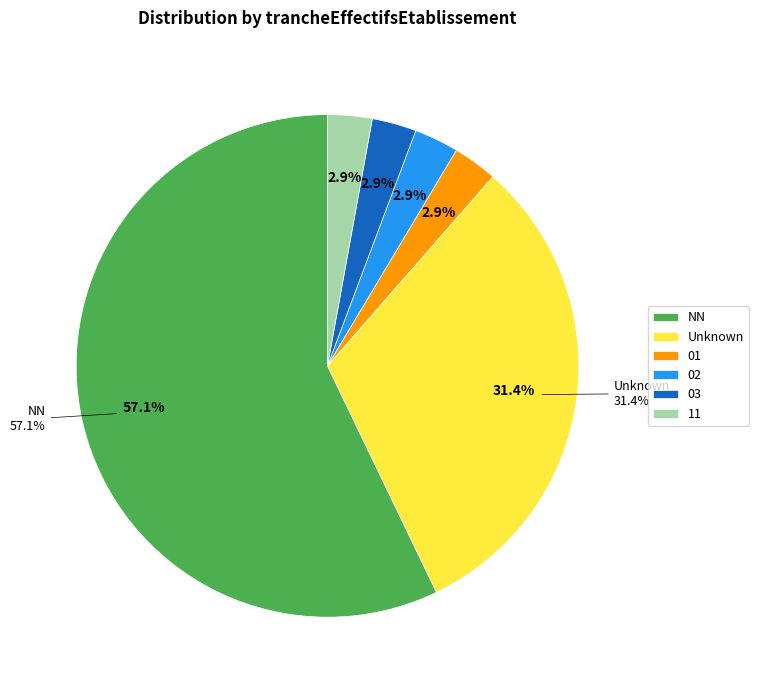

Count the number of slices in the pie.

6